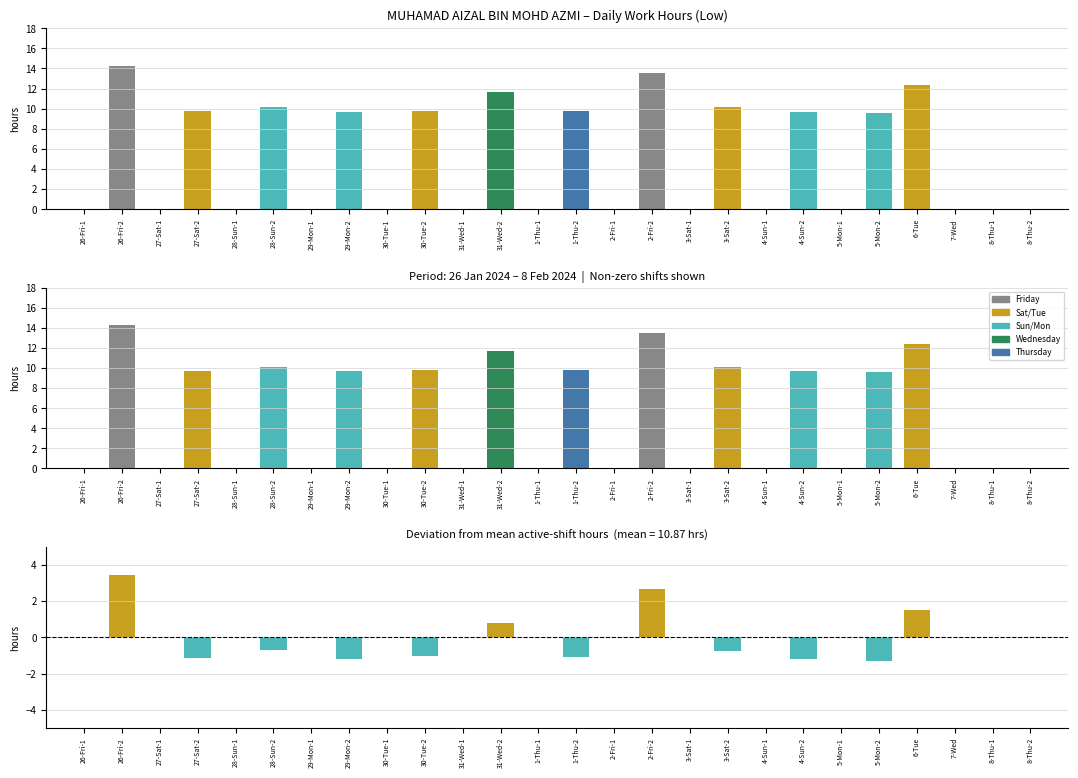

Which series has the widest spread of values?

Low